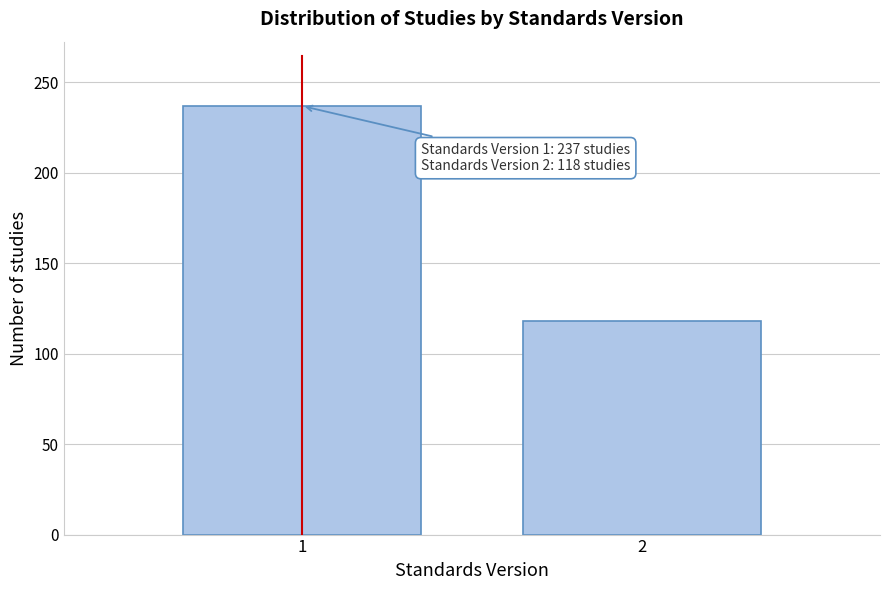

Reading left to right, transcribe all the data shown in this chart.

1=237	2=118